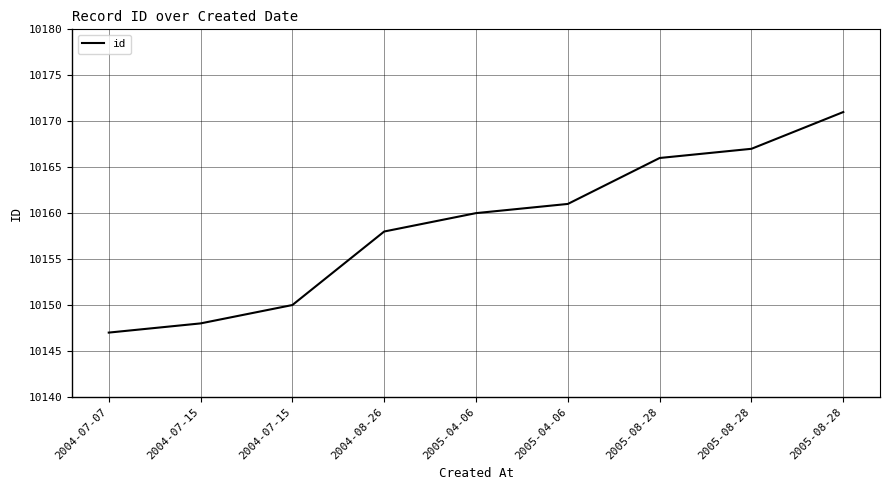

List the labels in order of value, smallest first.

2004-07-07, 2004-07-15, 2004-07-15, 2004-08-26, 2005-04-06, 2005-04-06, 2005-08-28, 2005-08-28, 2005-08-28